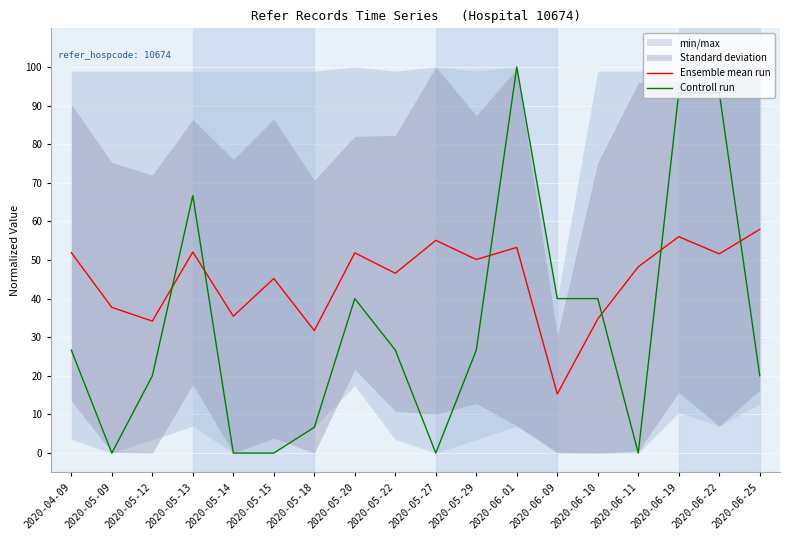

How many intersections are there between Controll run and Ensemble mean run?

6